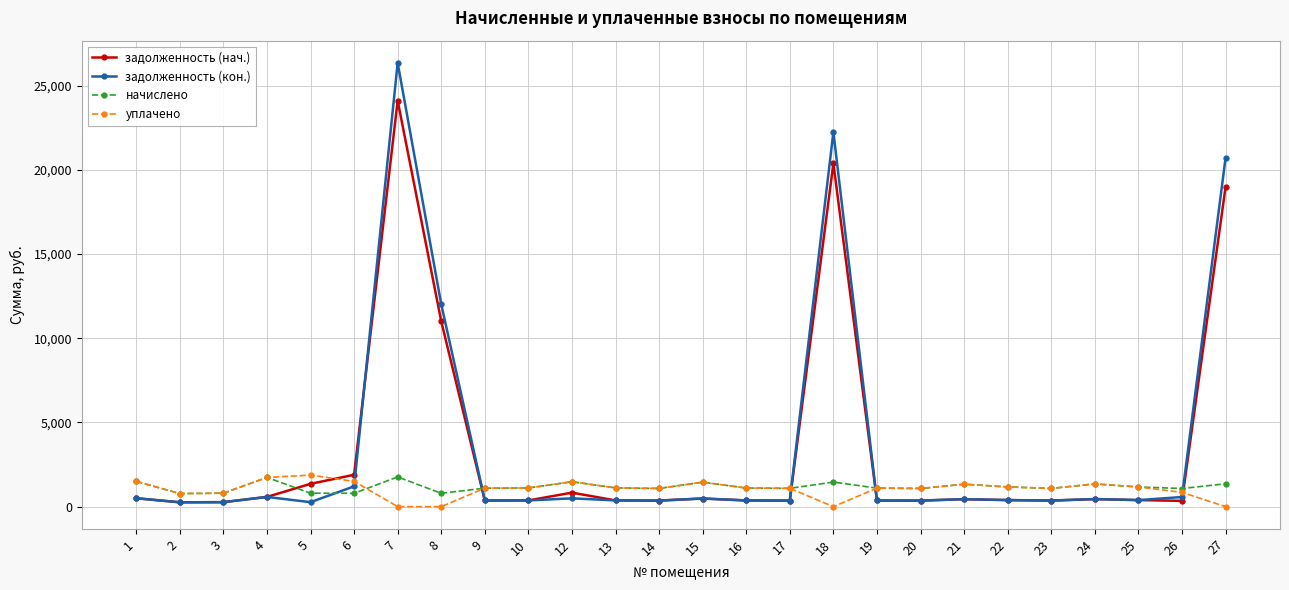

At how many categories does at least one series exceed 21751?

2